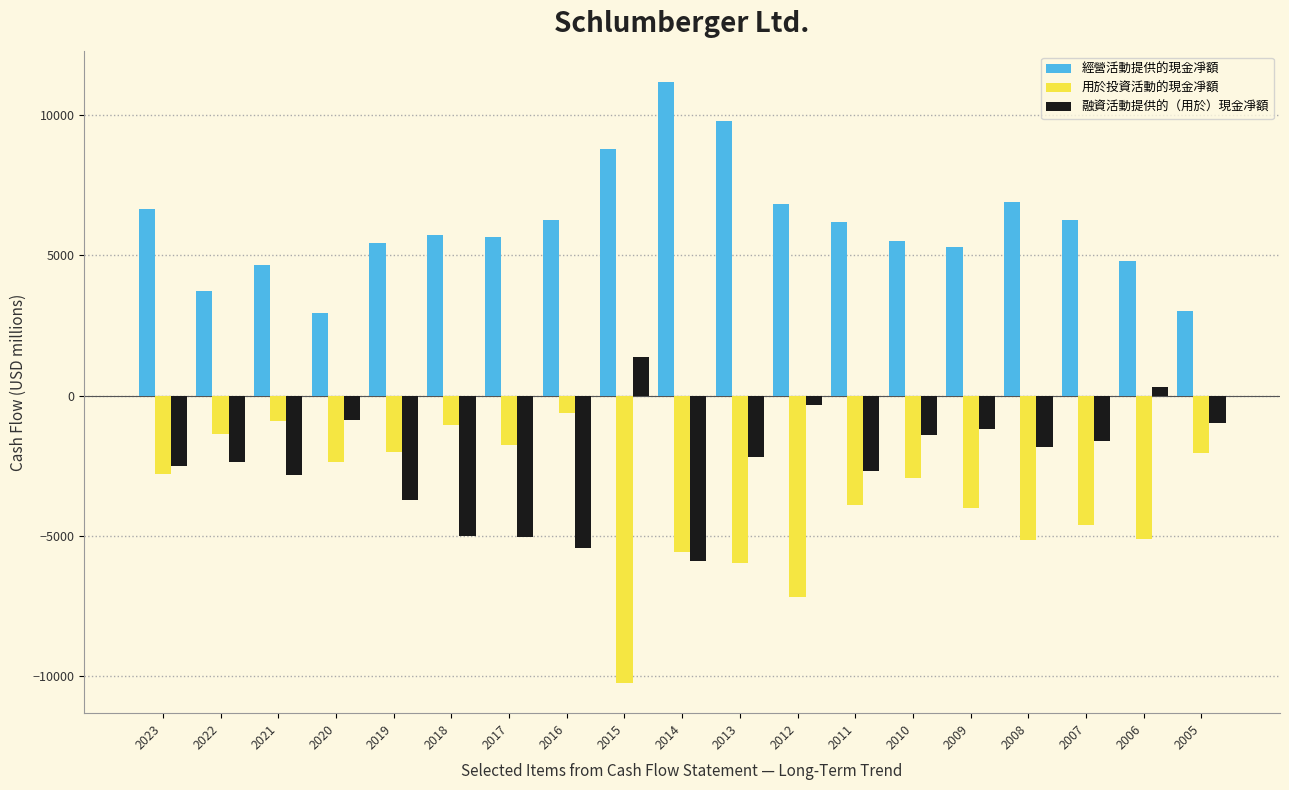

Rank the series by their maximum value, from highest to lowest.

經營活動提供的現金凈額, 融資活動提供的（用於）現金凈額, 用於投資活動的現金凈額